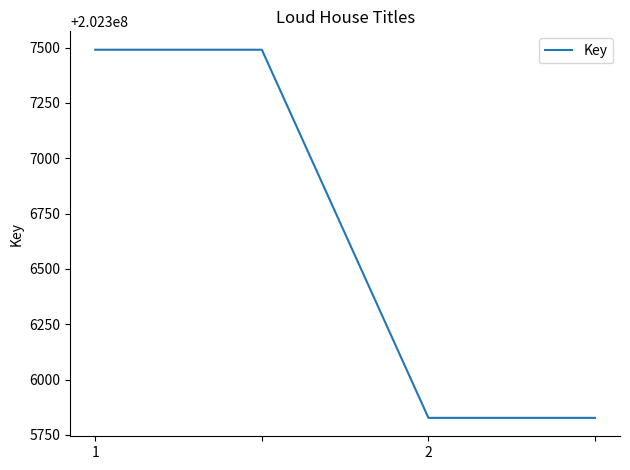

What is the difference between the maximum and minimum values?

1663